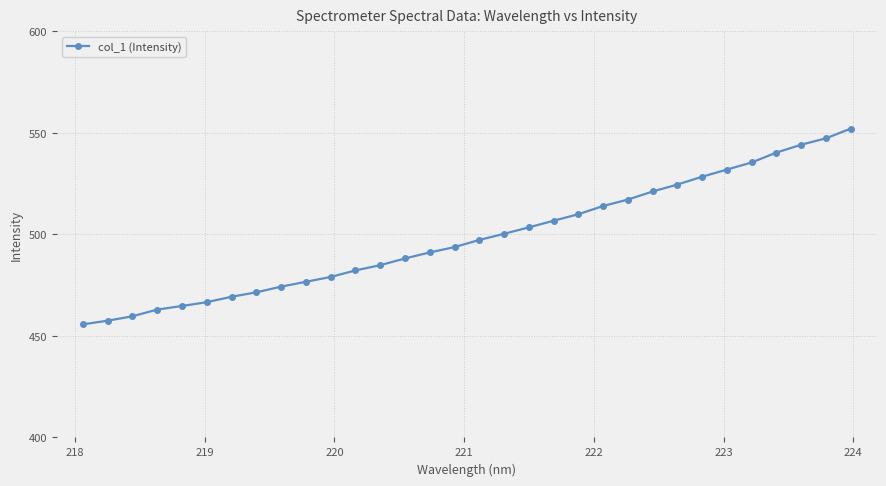

Reading left to right, list all the values displayed in this chart.

455.7	457.5	459.7	463.0	464.8	466.6	469.3	471.5	474.3	476.7	479.1	482.3	484.9	488.2	491.1	493.8	497.3	500.3	503.5	506.8	510.0	514.0	517.2	521.2	524.6	528.5	532.0	535.5	540.4	544.2	547.4	552.1